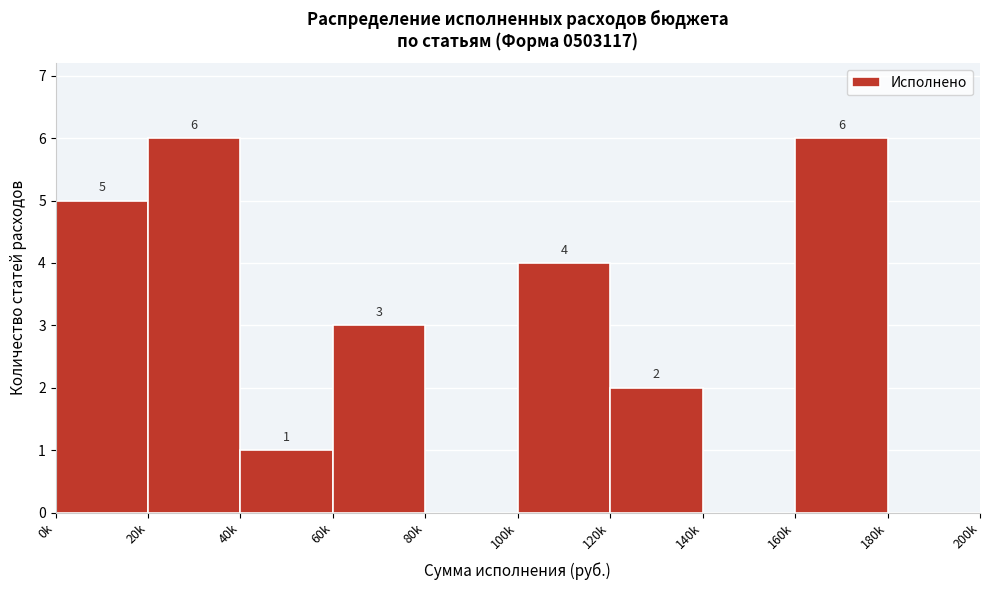

Reading right to left, transcribe all the data shown in this chart.

180k=0	160k=6	140k=0	120k=2	100k=4	80k=0	60k=3	40k=1	20k=6	0k=5